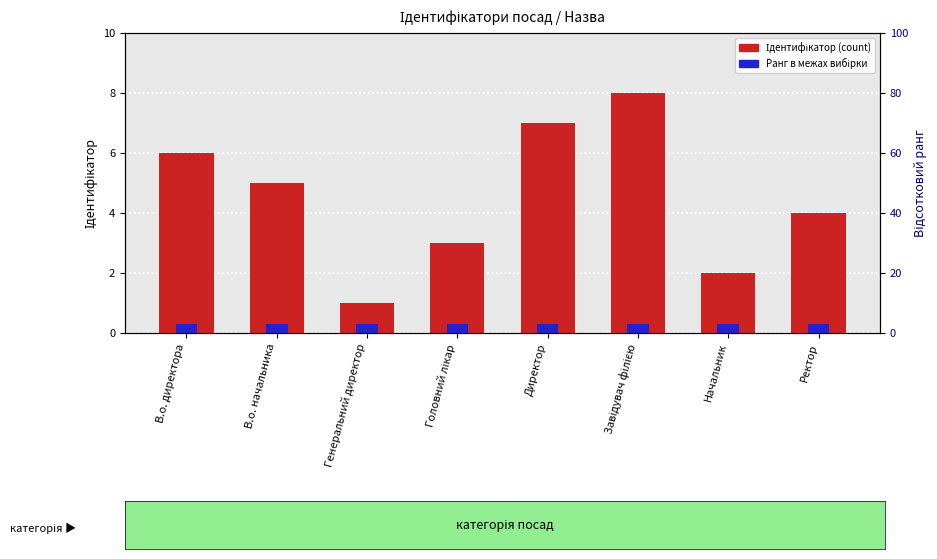

Rank the series at Завідувач філією from highest to lowest value.

Ідентифікатор, Ранг (умовний)